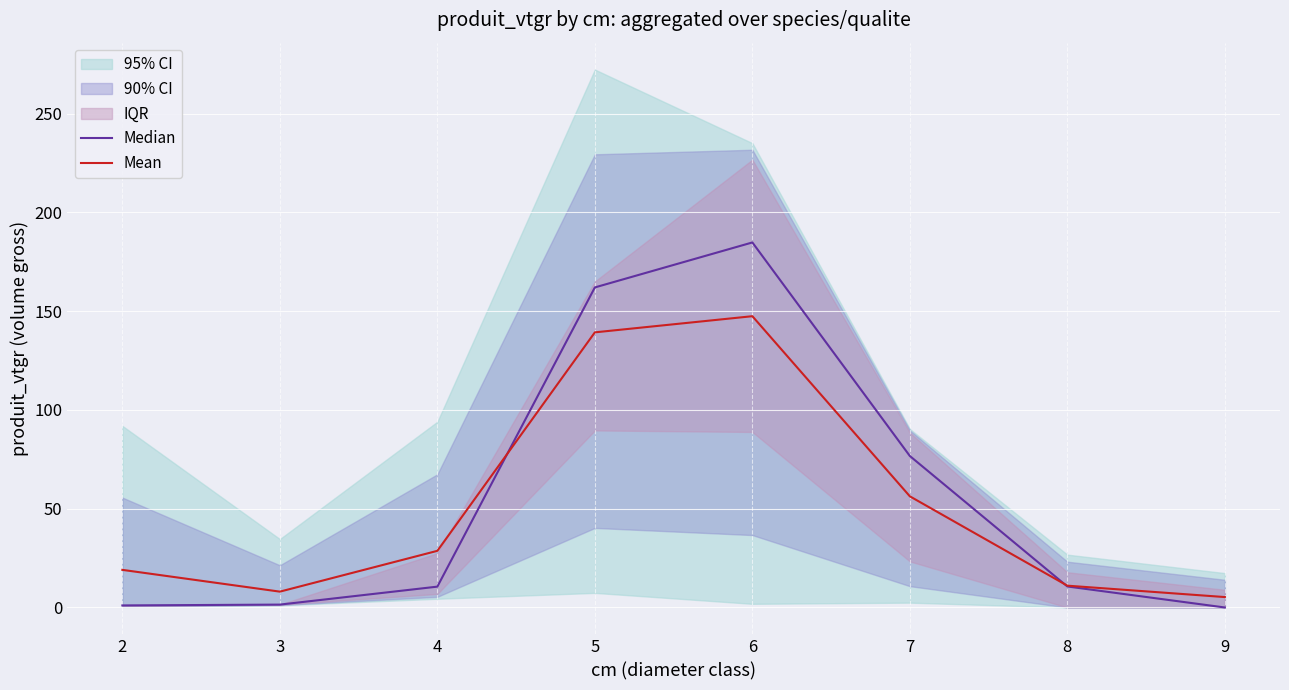

What is the highest value of the Mean series?

147.4